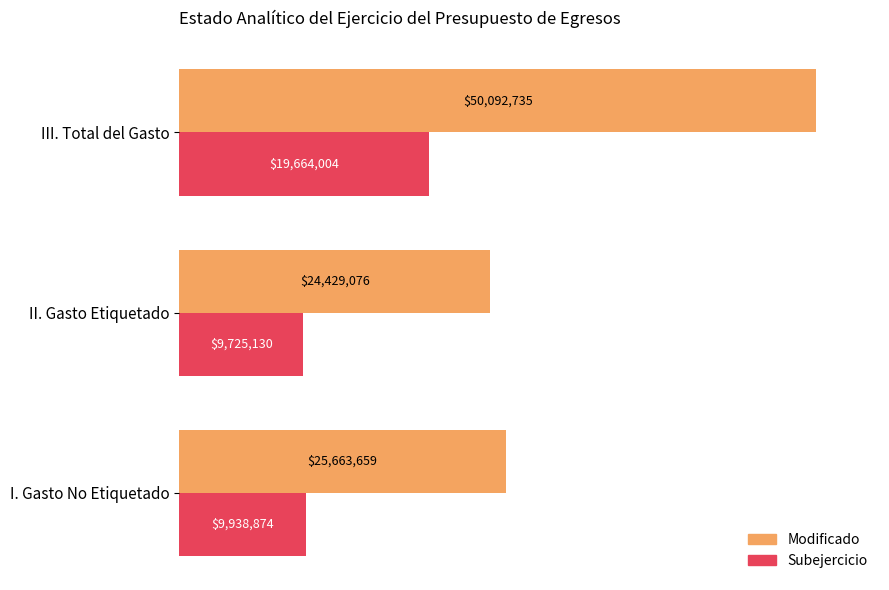

What are all the series names shown in the legend?

Modificado, Subejercicio